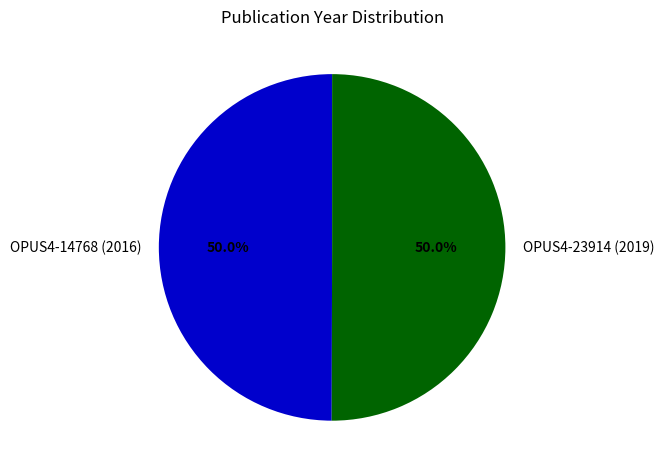

To the nearest percent, what is the combined percentage of OPUS4-14768 (2016) and OPUS4-23914 (2019)?

100%